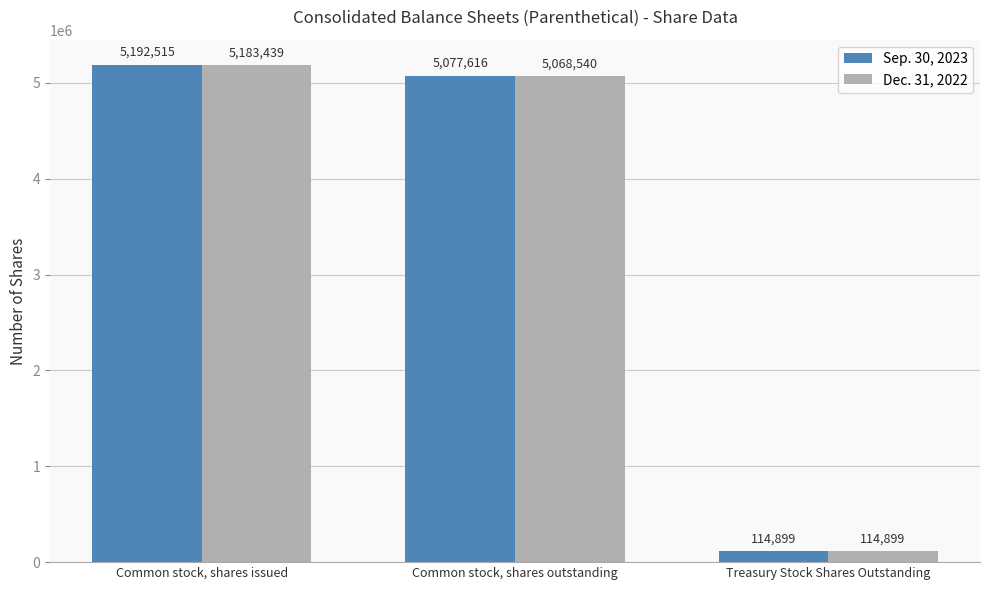

Which category has the lowest value across all series?

Treasury Stock Shares Outstanding